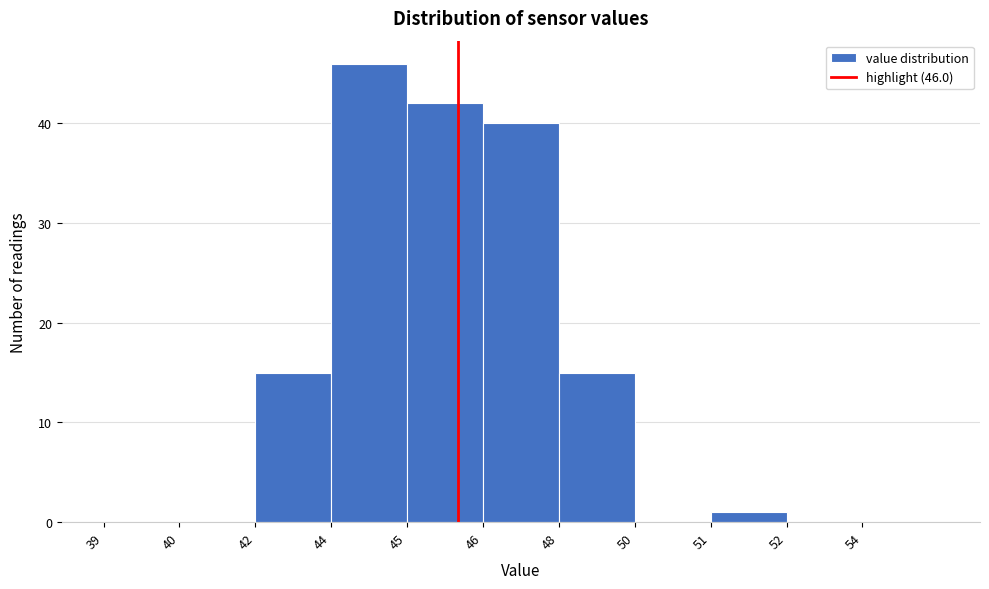

Reading left to right, what are all the values shown in this chart?

39=0	40=0	42=15	44=46	45=42	46=40	48=15	50=0	51=1	52=0	54=0